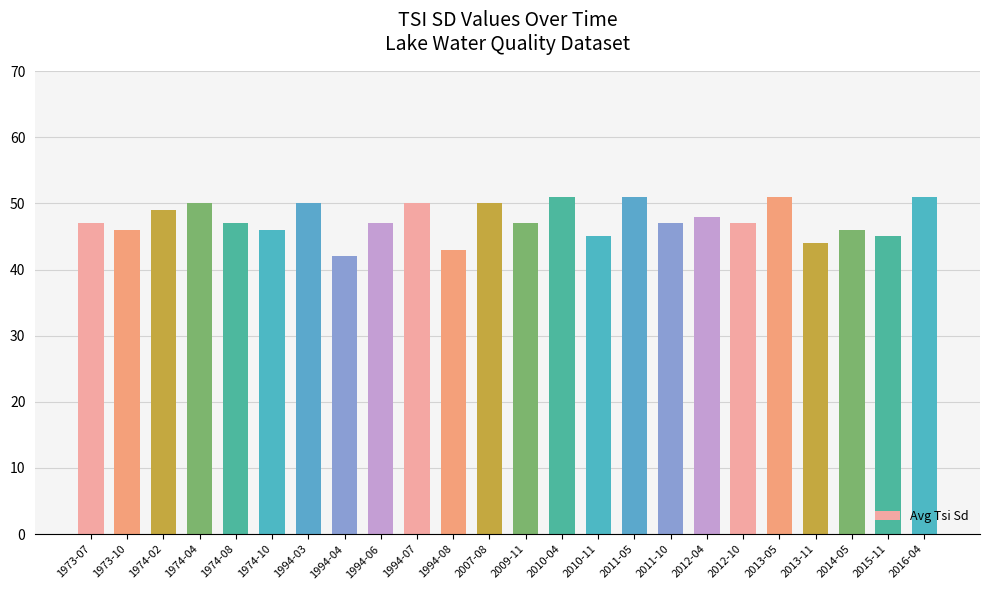

What is the change in value from 2010-11 to 2016-04?

+6